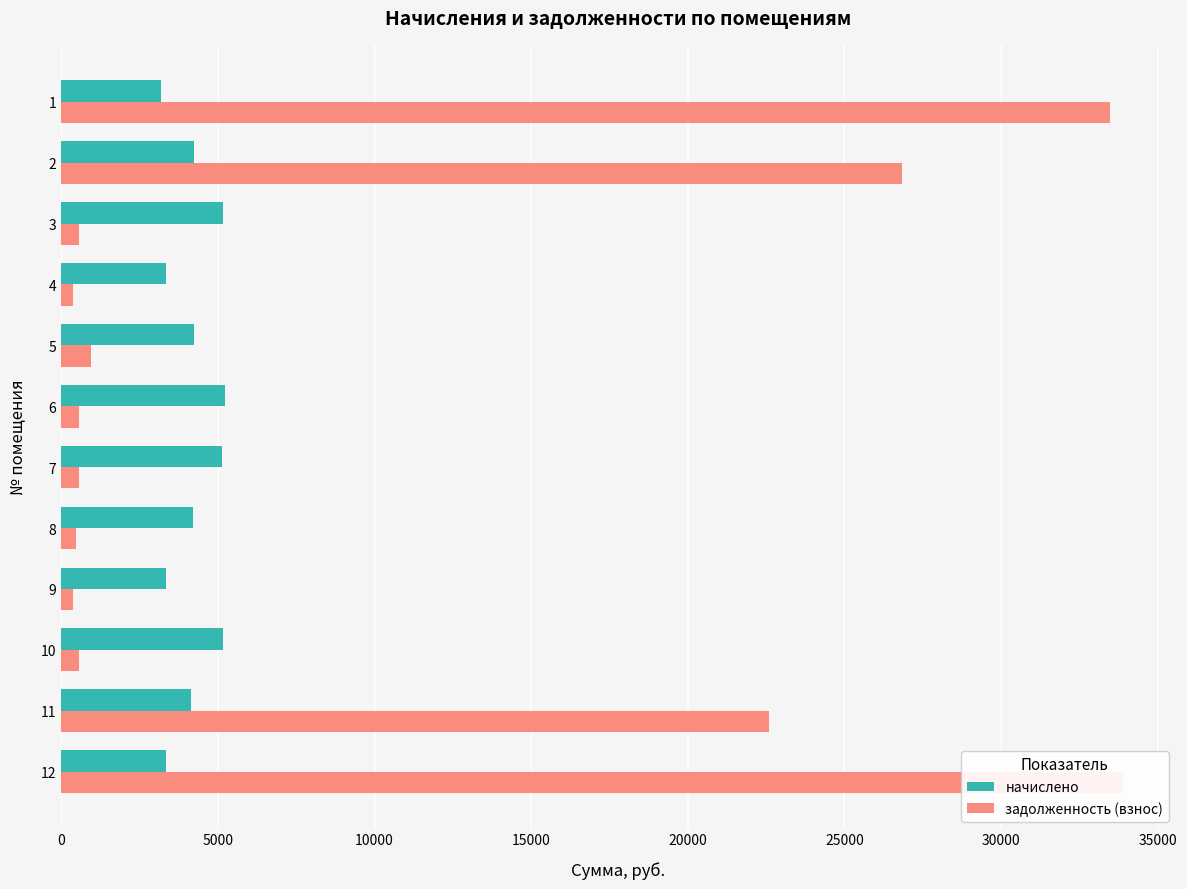

List the series in order of their peak value, lowest first.

начислено, задолженность (взнос)